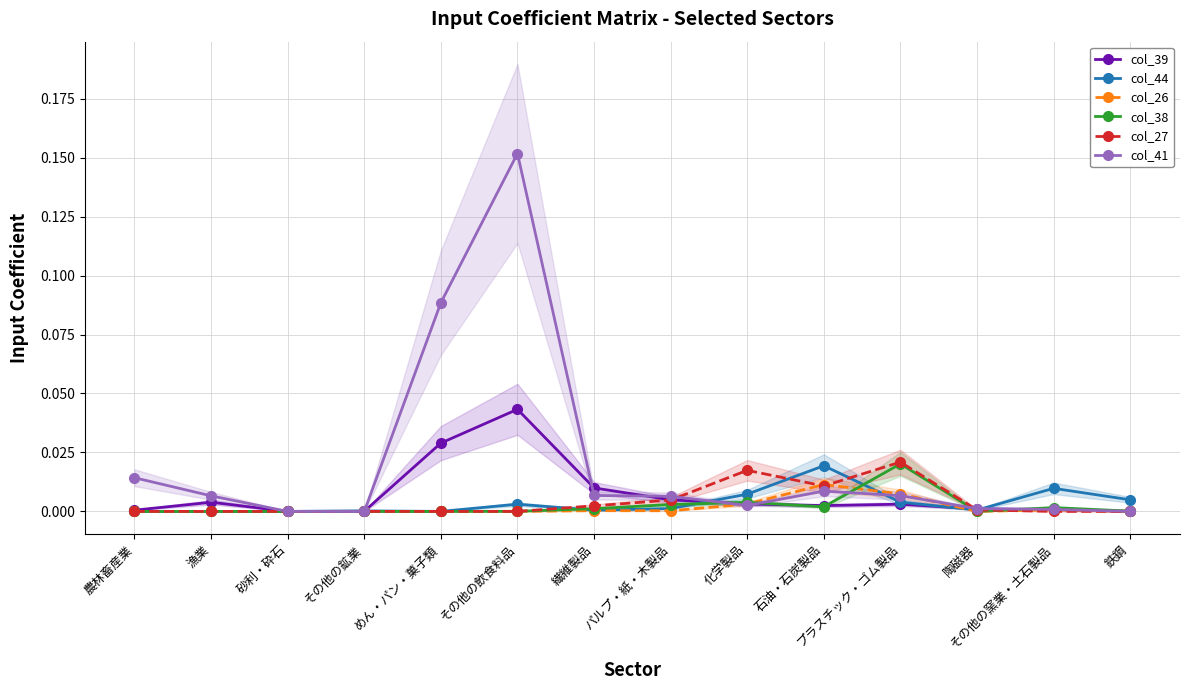

Reading left to right, transcribe all the data shown in this chart.

col_39: 農林畜産業=0.0	漁業=0.0	砂利・砕石=0.0	その他の鉱業=0.0	めん・パン・菓子類=0.0	その他の飲食料品=0.0	繊維製品=0.0	パルプ・紙・木製品=0.0	化学製品=0.0	石油・石炭製品=0.0	プラスチック・ゴム製品=0.0	陶磁器=0.0	その他の窯業・土石製品=0.0	鉄鋼=0.0
col_44: 農林畜産業=0.0	漁業=0.0	砂利・砕石=0.0	その他の鉱業=0.0	めん・パン・菓子類=0.0	その他の飲食料品=0.0	繊維製品=0.0	パルプ・紙・木製品=0.0	化学製品=0.0	石油・石炭製品=0.0	プラスチック・ゴム製品=0.0	陶磁器=0.0	その他の窯業・土石製品=0.0	鉄鋼=0.0
col_26: 農林畜産業=0.0	漁業=0.0	砂利・砕石=0.0	その他の鉱業=0.0	めん・パン・菓子類=0.0	その他の飲食料品=0.0	繊維製品=0.0	パルプ・紙・木製品=0.0	化学製品=0.0	石油・石炭製品=0.0	プラスチック・ゴム製品=0.0	陶磁器=0.0	その他の窯業・土石製品=0.0	鉄鋼=0.0
col_38: 農林畜産業=0.0	漁業=0.0	砂利・砕石=0.0	その他の鉱業=0.0	めん・パン・菓子類=0.0	その他の飲食料品=0.0	繊維製品=0.0	パルプ・紙・木製品=0.0	化学製品=0.0	石油・石炭製品=0.0	プラスチック・ゴム製品=0.0	陶磁器=0.0	その他の窯業・土石製品=0.0	鉄鋼=0.0
col_27: 農林畜産業=0.0	漁業=0.0	砂利・砕石=0.0	その他の鉱業=0.0	めん・パン・菓子類=0.0	その他の飲食料品=0.0	繊維製品=0.0	パルプ・紙・木製品=0.0	化学製品=0.0	石油・石炭製品=0.0	プラスチック・ゴム製品=0.0	陶磁器=0.0	その他の窯業・土石製品=0.0	鉄鋼=0.0
col_41: 農林畜産業=0.0	漁業=0.0	砂利・砕石=0.0	その他の鉱業=-0.0	めん・パン・菓子類=0.1	その他の飲食料品=0.2	繊維製品=0.0	パルプ・紙・木製品=0.0	化学製品=0.0	石油・石炭製品=0.0	プラスチック・ゴム製品=0.0	陶磁器=0.0	その他の窯業・土石製品=0.0	鉄鋼=0.0